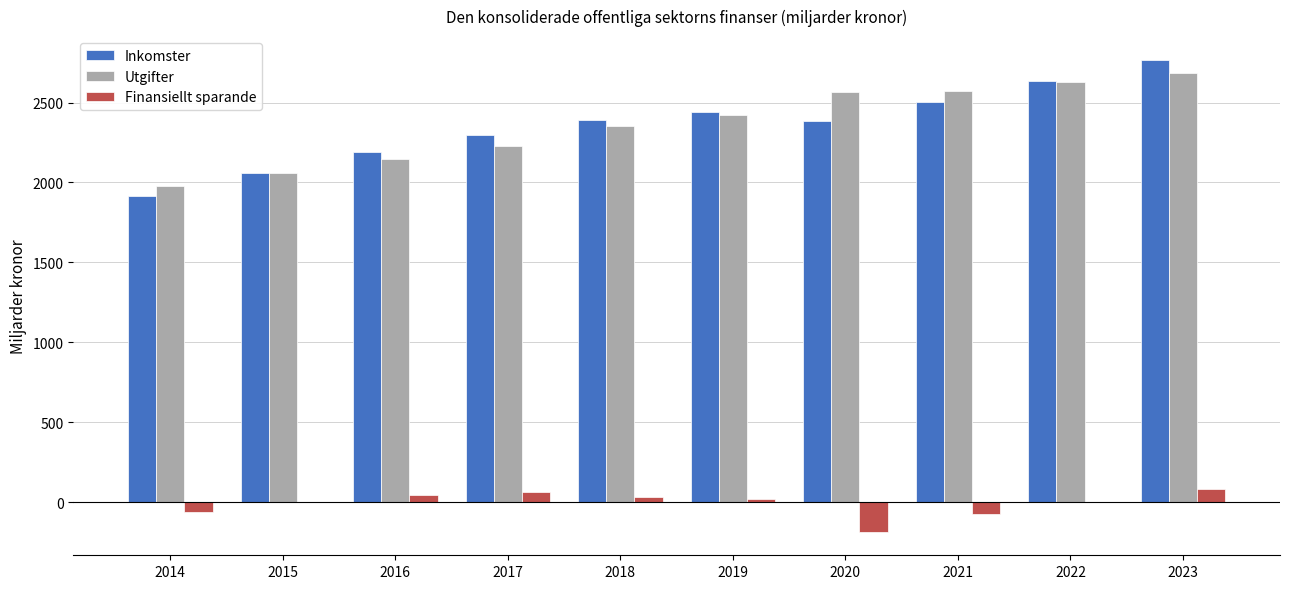

Is it true that Utgifter equals 2567 at 2020?

True